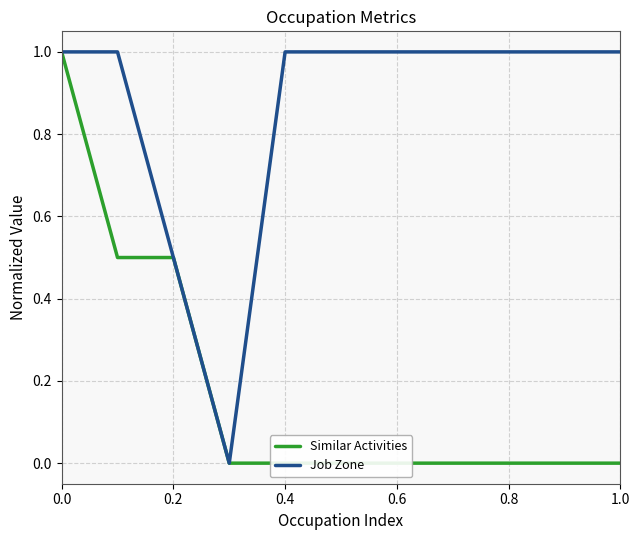

List the series in order of their overall mean, highest first.

Job Zone, Similar Activities